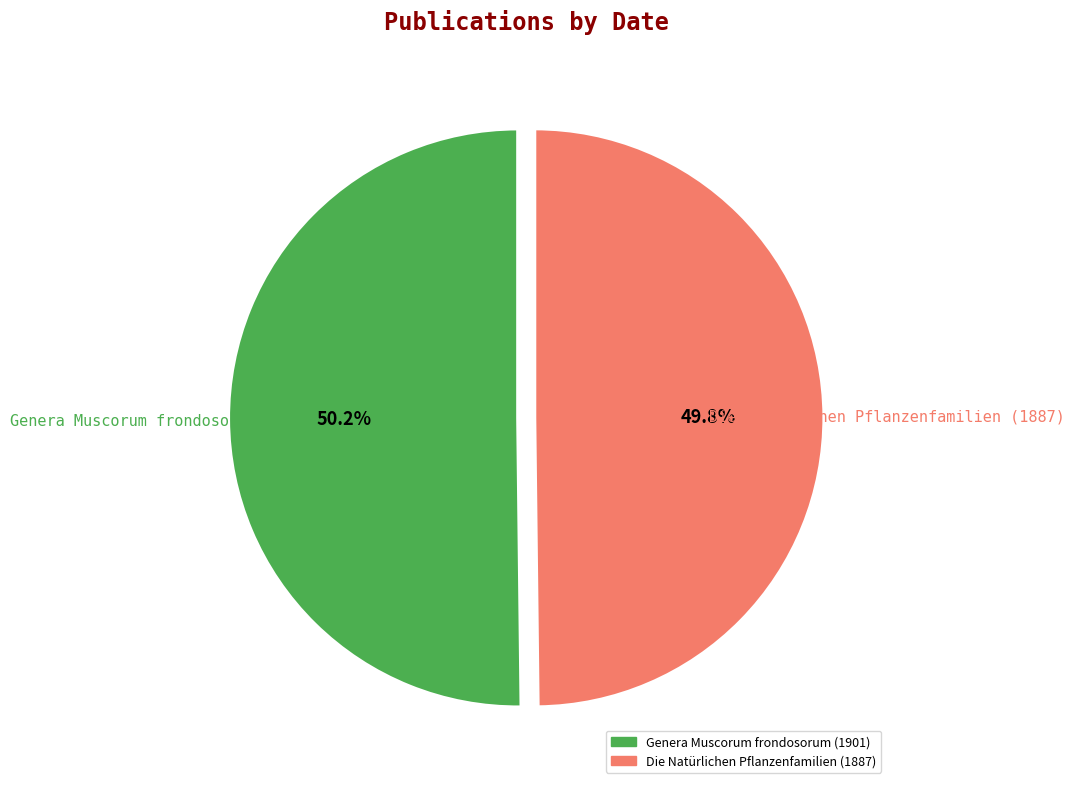

What is the ratio of the value at Genera Muscorum frondosorum (1901) to the value at Die Natürlichen Pflanzenfamilien (1887)?

1.0